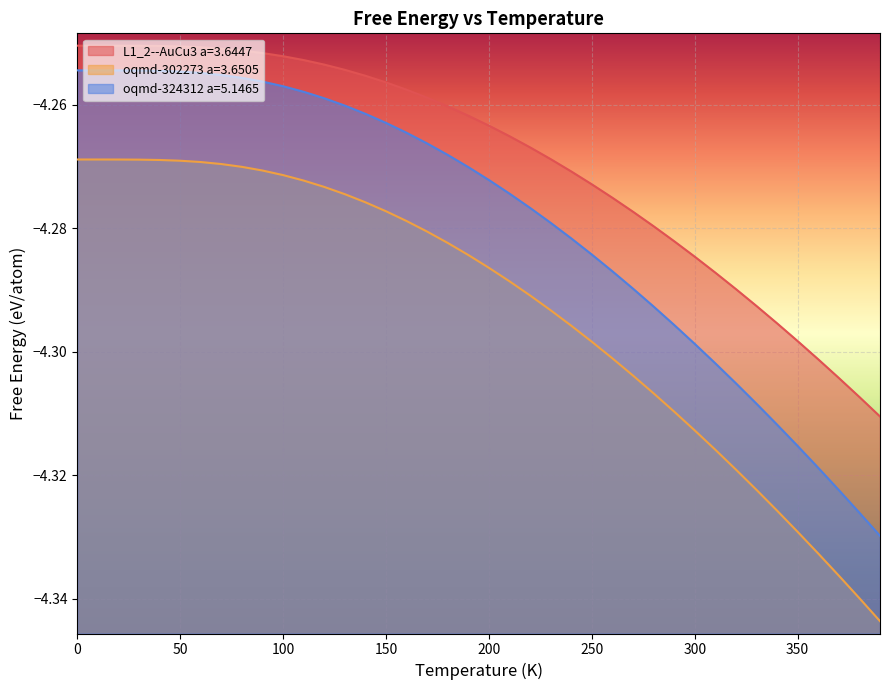

What is the value of the oqmd-324312 a=5.1465 point at the 38th from the left?

-4.3